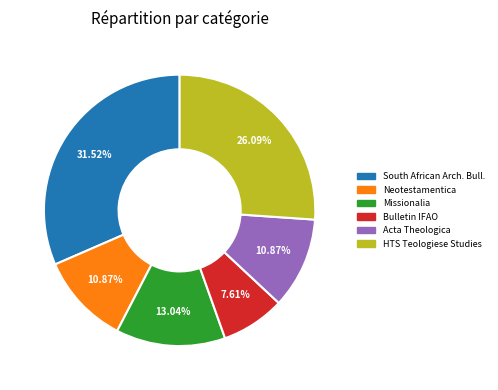

Is there a majority slice in this chart?

No